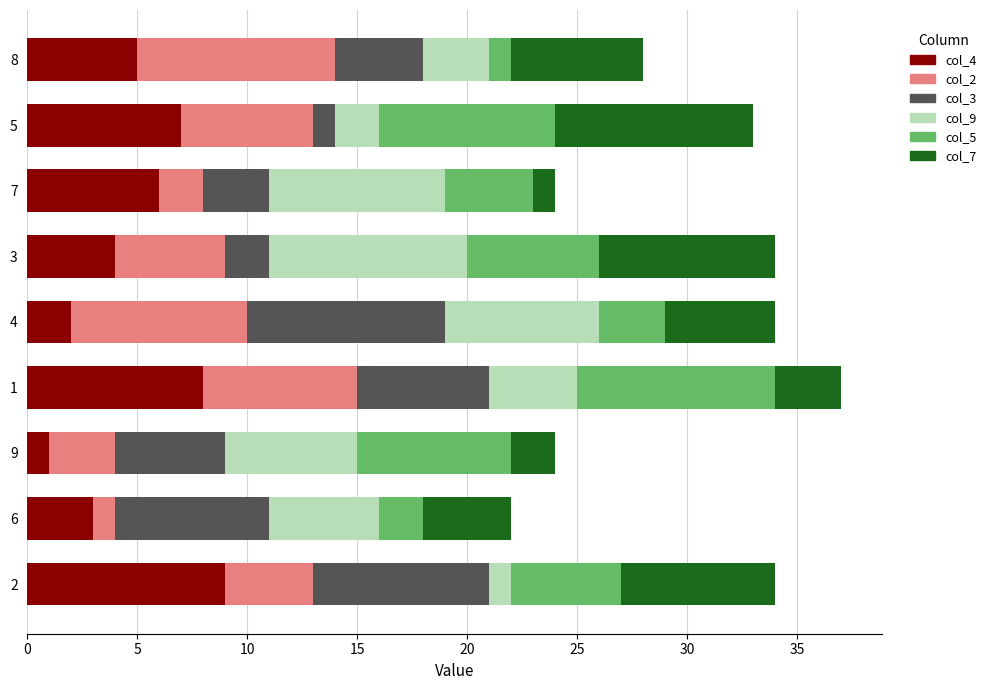

The value of col_4 at 5 is 7. True or false?

True